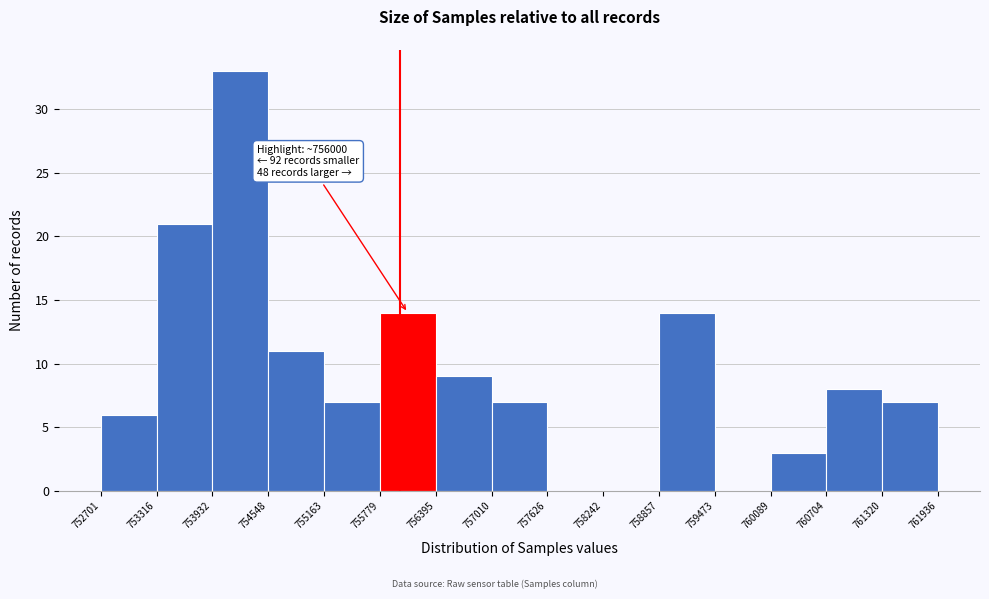

Over which range of the x-axis is the bar tallest?

753932 to 754548